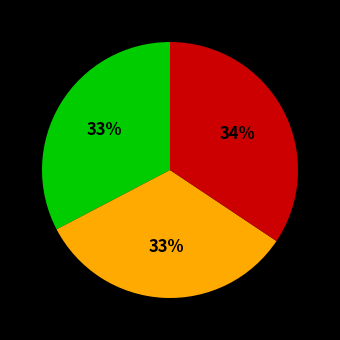

Count the number of slices in the pie.

3